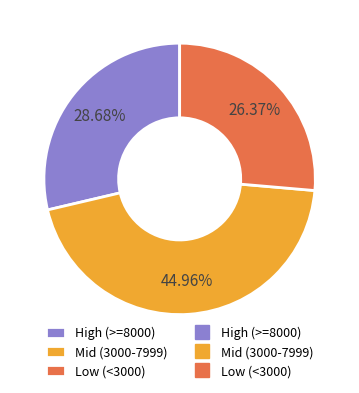

Count the number of slices in the pie.

3